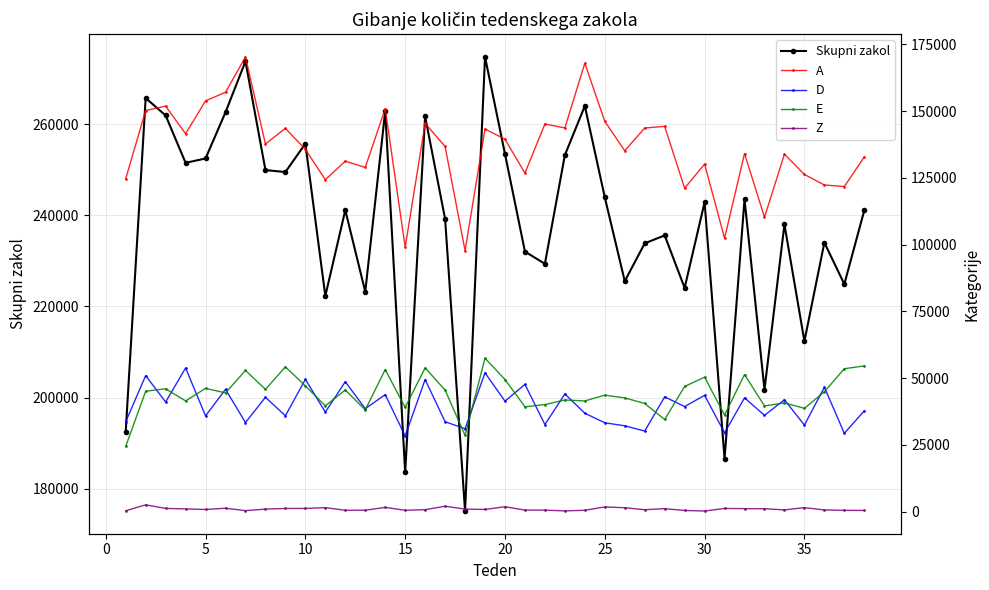

In Skupni zakol, how many points are lower than both neighbors (excluding endpoints)?

13